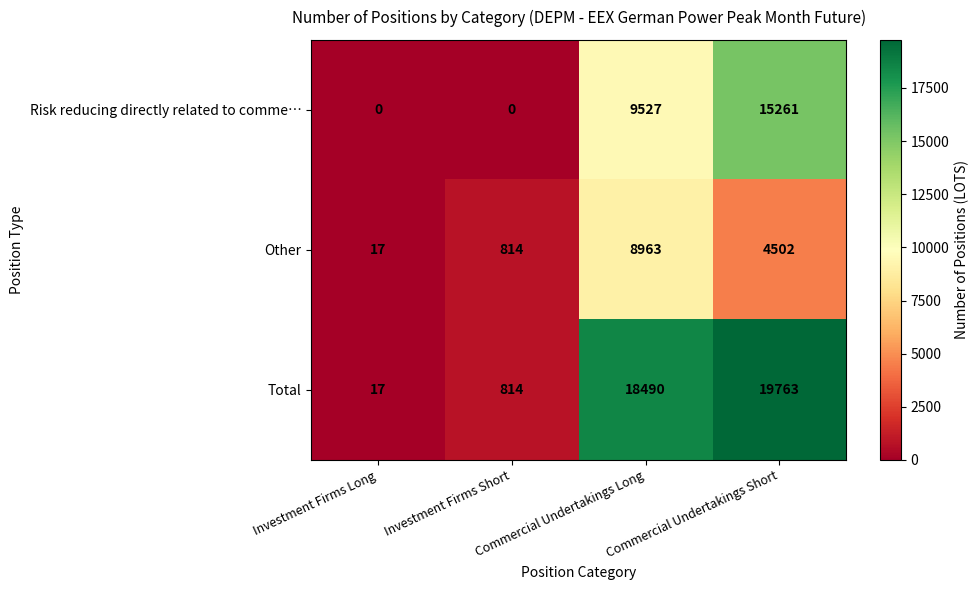

The Risk reducing directly related to comme… series shows 7789 at Investment Firms Long. True or false?

False